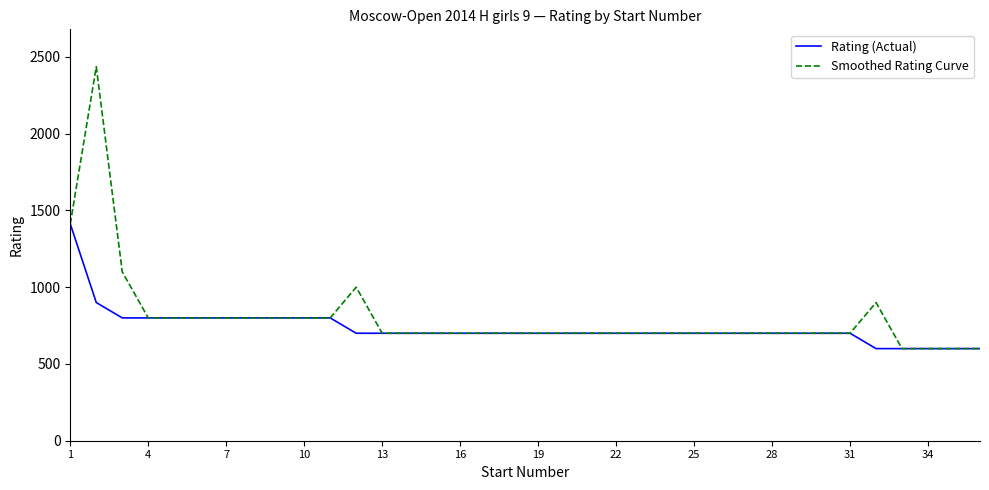

Rank the series by their maximum value, from highest to lowest.

Smoothed Rating Curve, Rating (Actual)